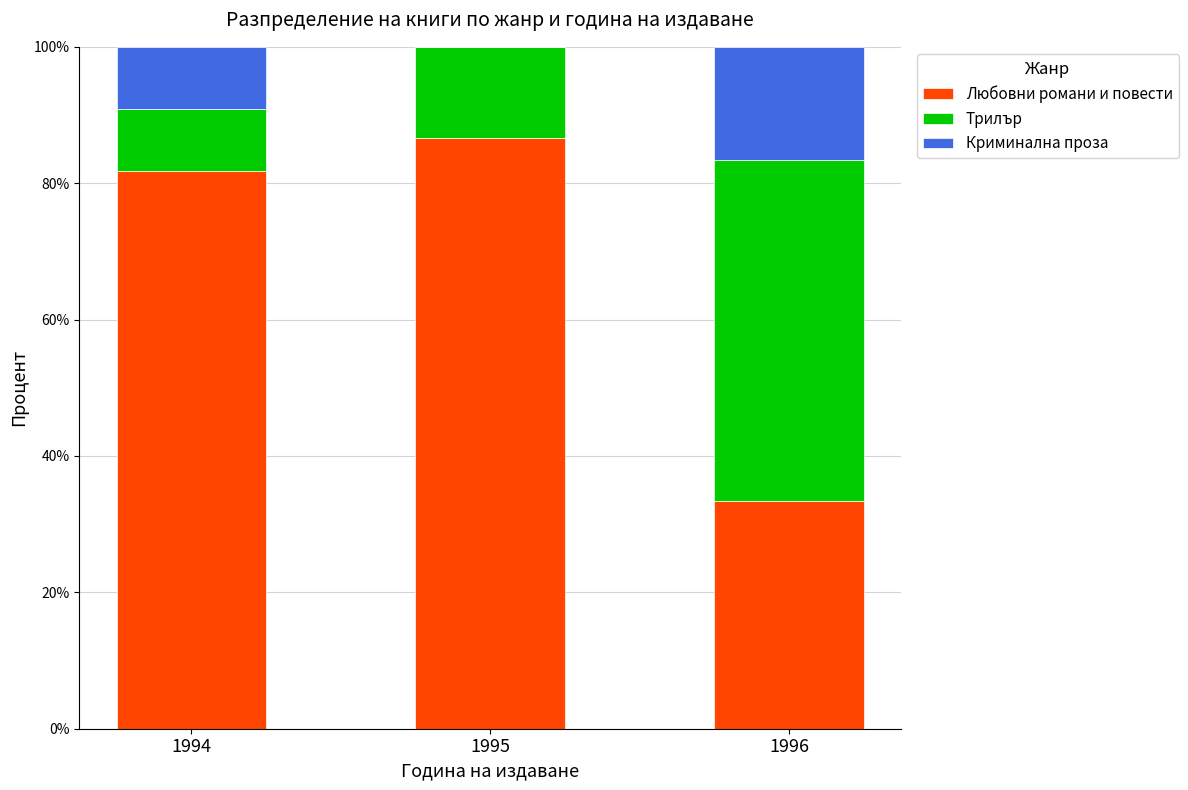

Are the bars horizontal?

No